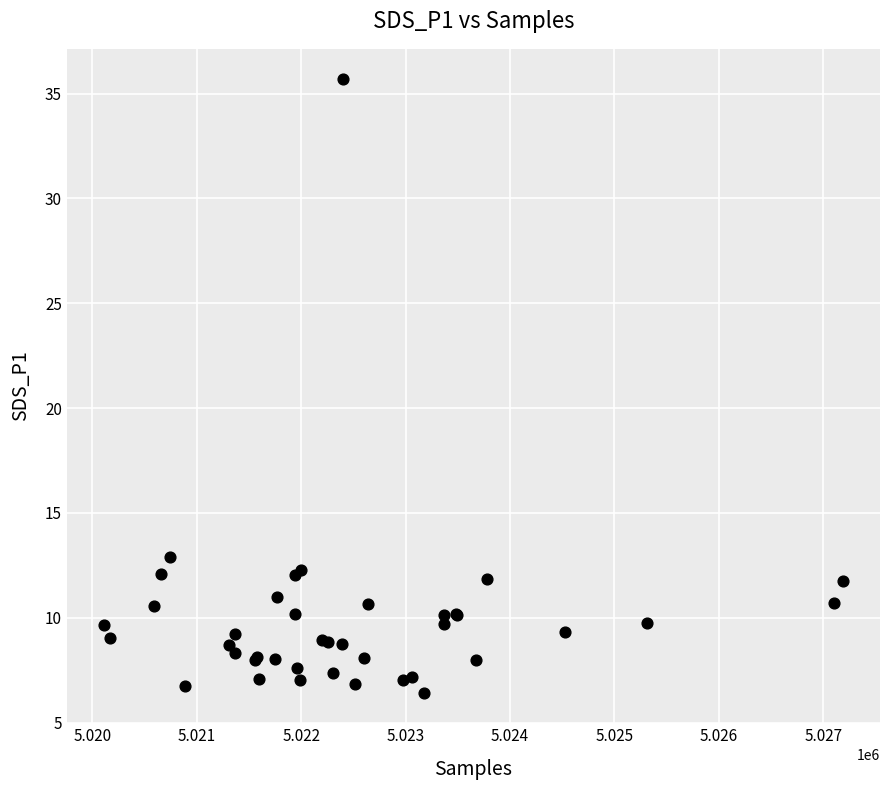

What Y value in the scatter plot is closest to 21?

12.9